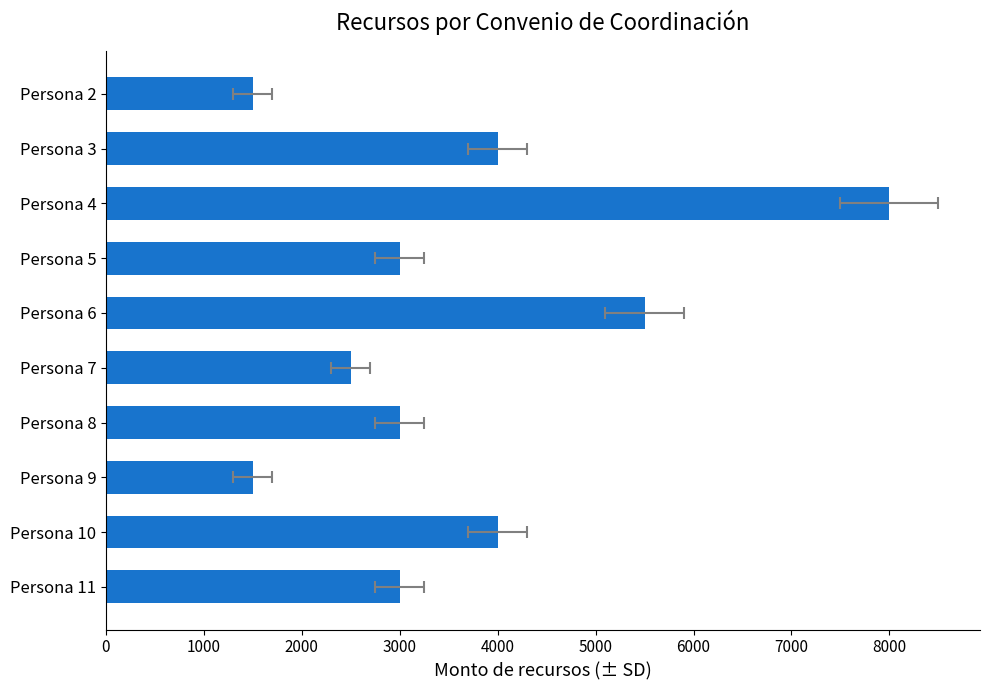

The value at Persona 2 is 597. True or false?

False